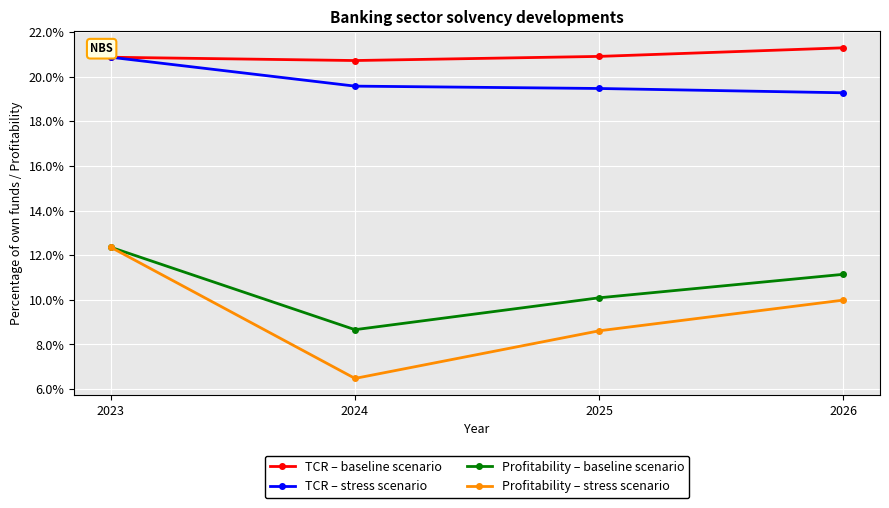

What are all the series names shown in the legend?

TCR – baseline scenario, TCR – stress scenario, Profitability – baseline scenario, Profitability – stress scenario